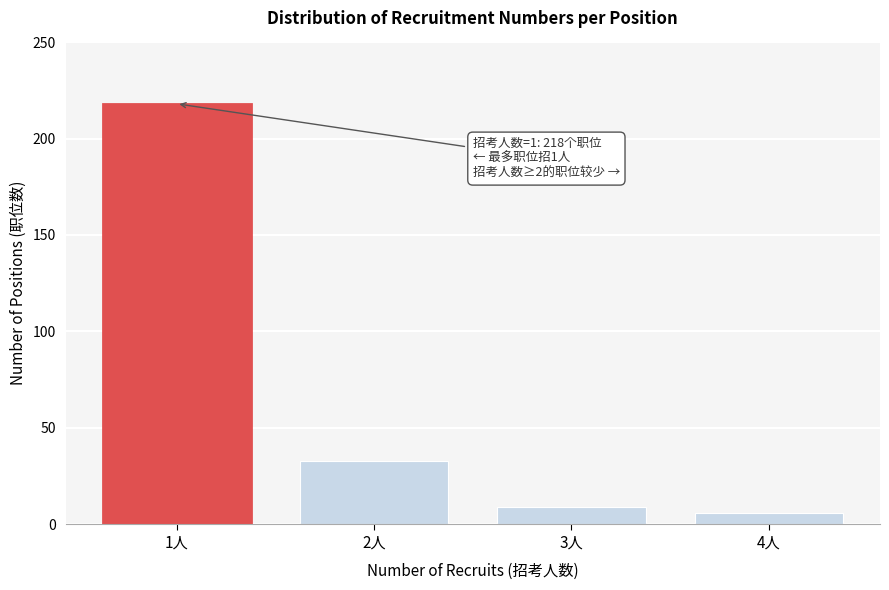

Reading left to right, transcribe all the data shown in this chart.

1人=218	2人=33	3人=9	4人=6